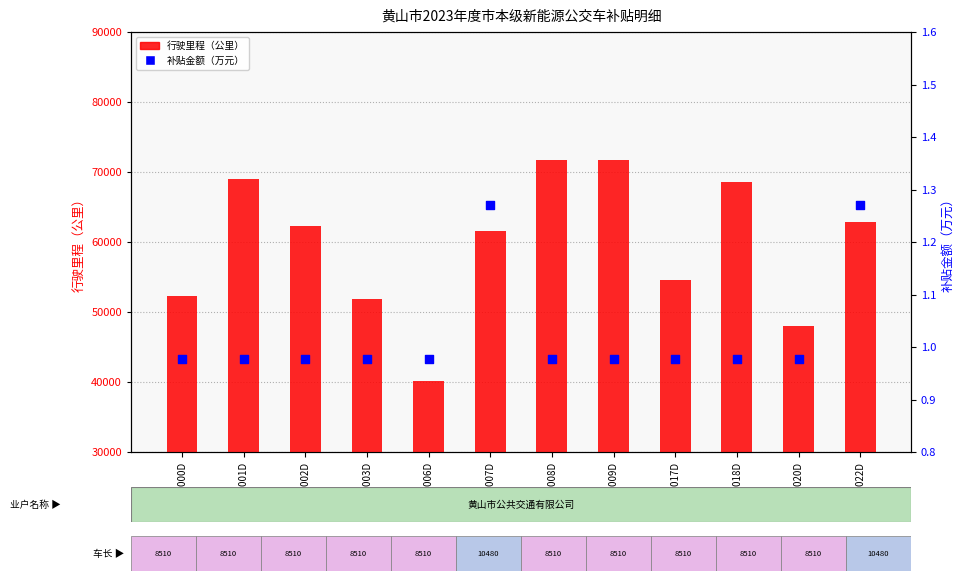

Is the value of 补贴金额（万元） at 皖J00001D greater than the value of 行驶里程（公里） at 皖J00002D?

No